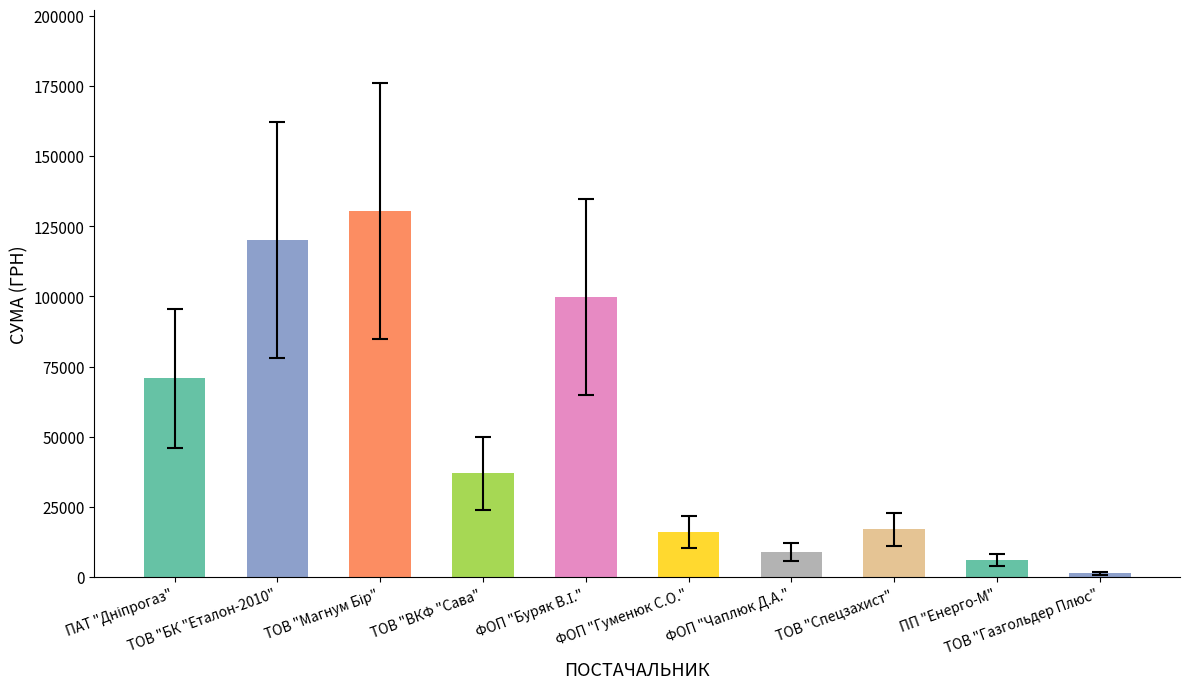

What is the maximum value shown in the chart?

130372.0